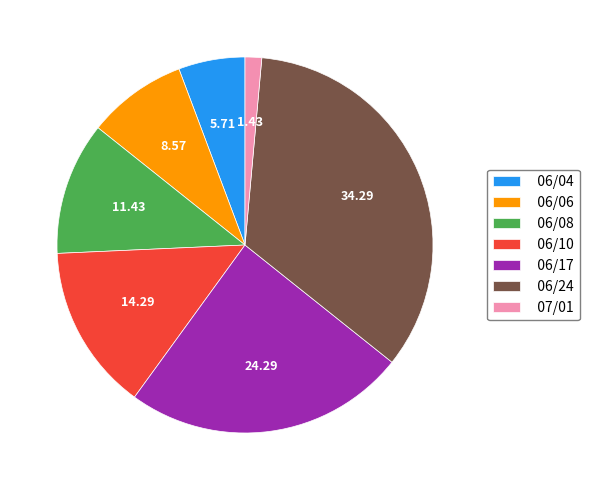

Rank the categories by value from lowest to highest.

07/01, 06/04, 06/06, 06/08, 06/10, 06/17, 06/24